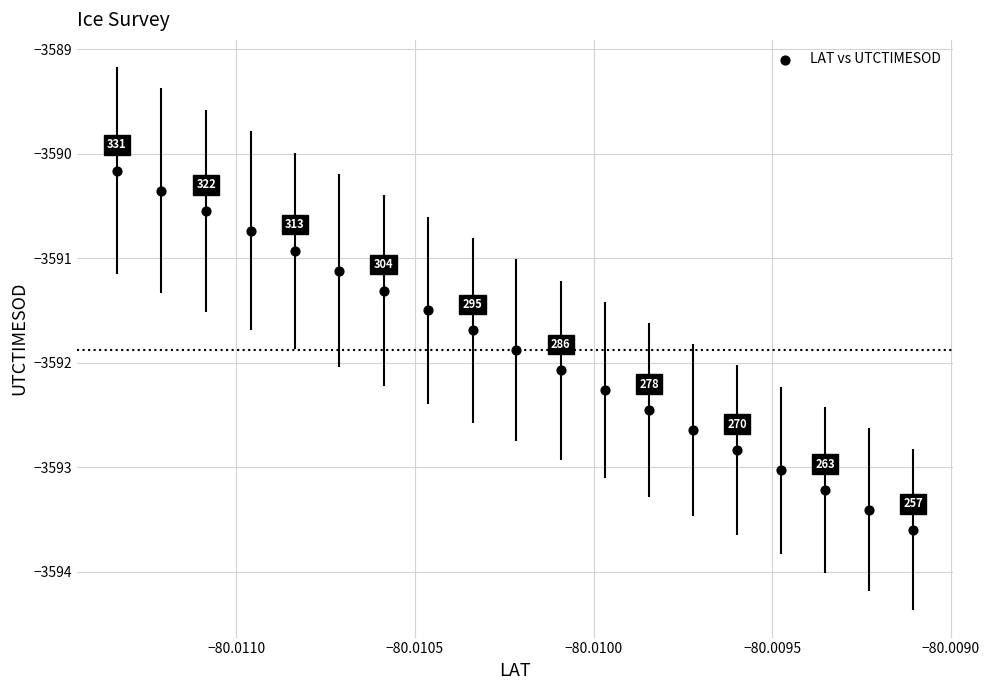

What Y value in the scatter plot is closest to -3591?

-3590.9